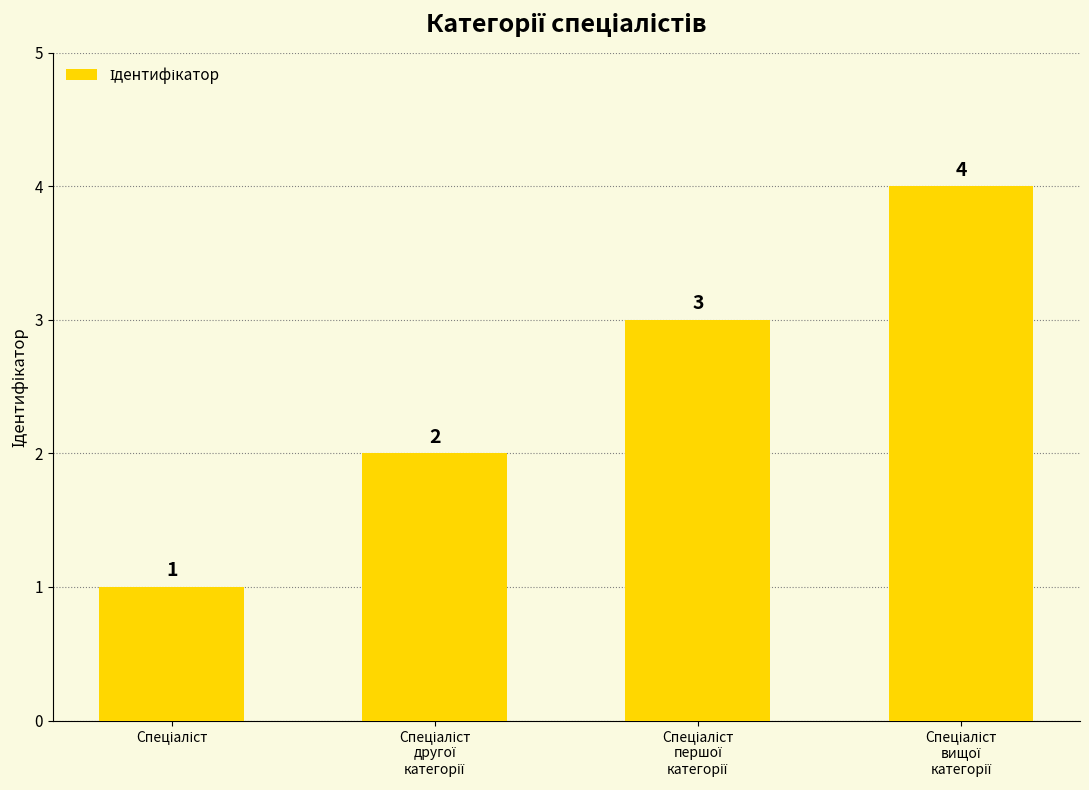

How many data points does each series have?

4